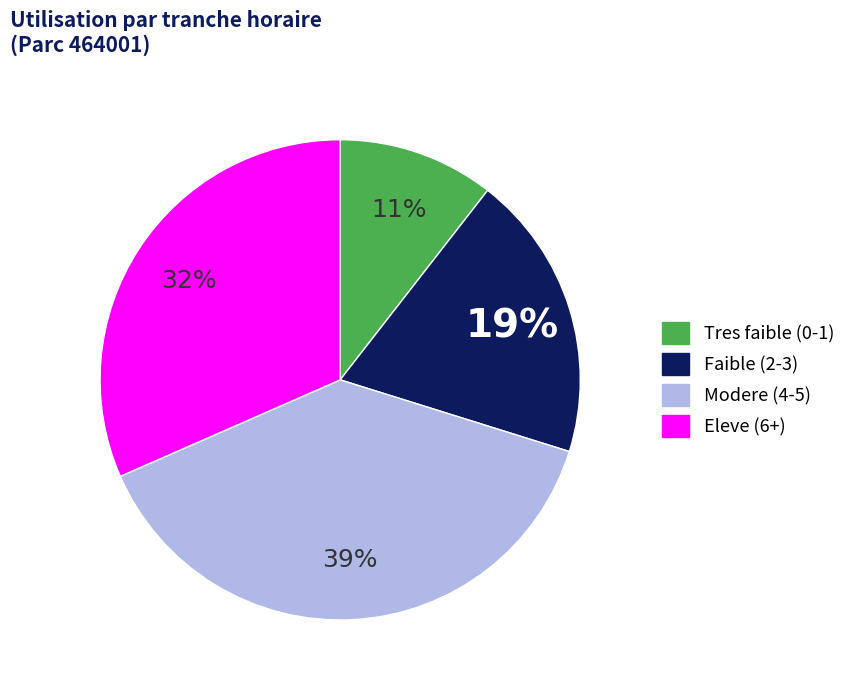

How many segments does this pie chart have?

4